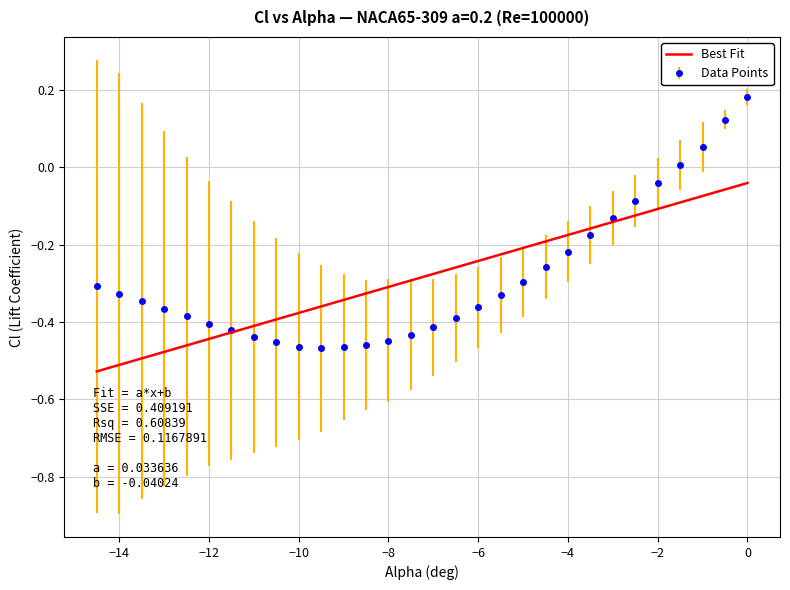

Which series has the widest spread of values?

Data Points